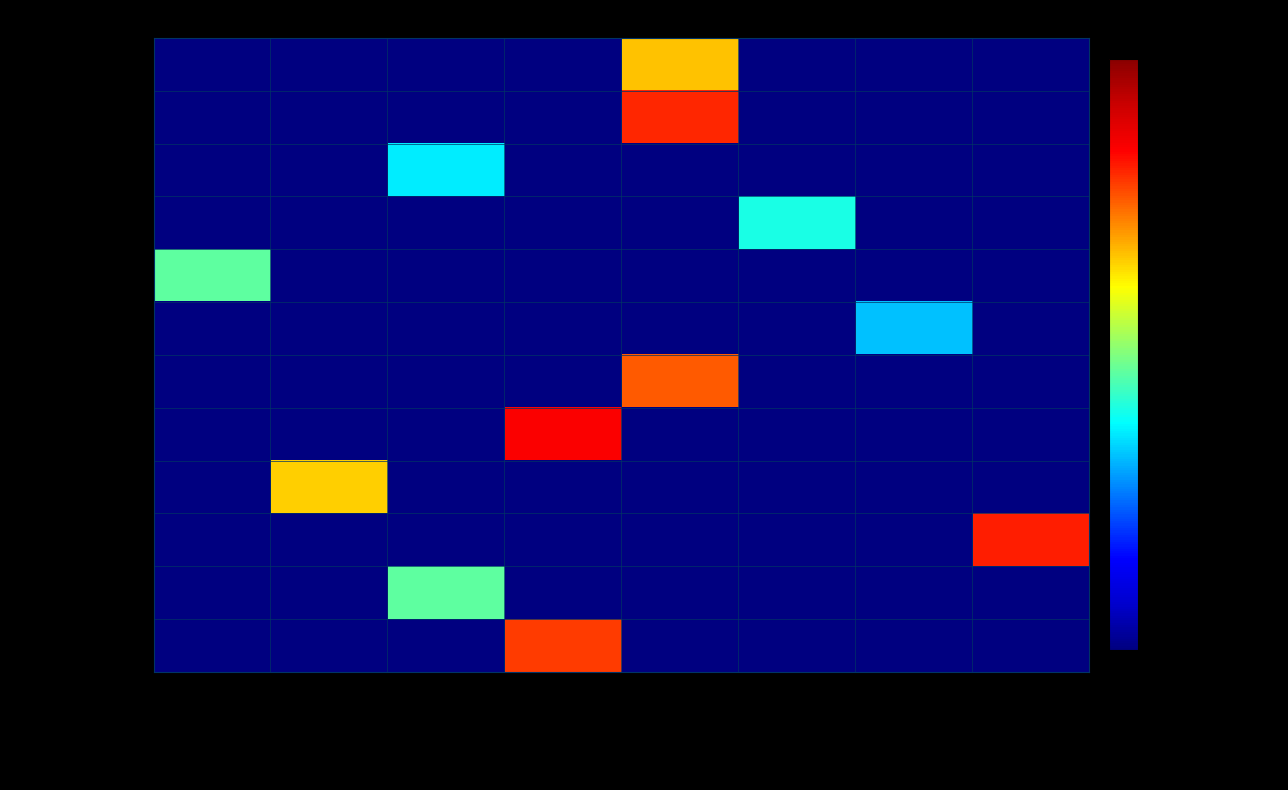

At which category is the sum across all series the highest?

RIAU